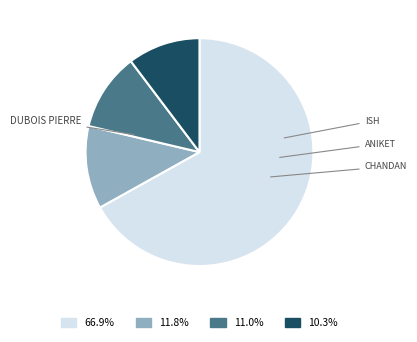

Is there a majority slice in this chart?

Yes